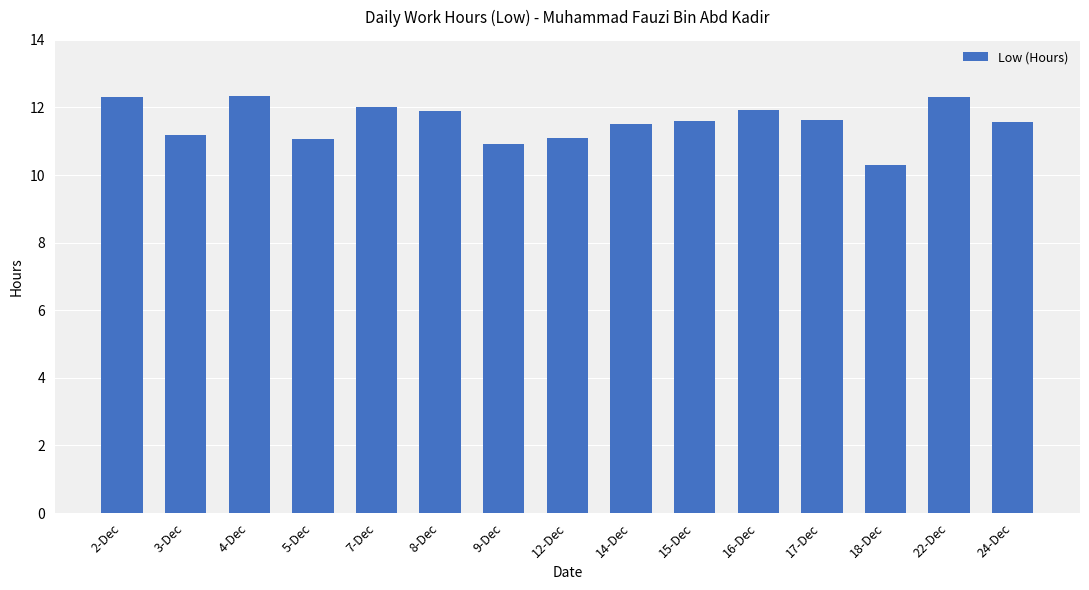

What is the label of the 6th bar from the left?

8-Dec